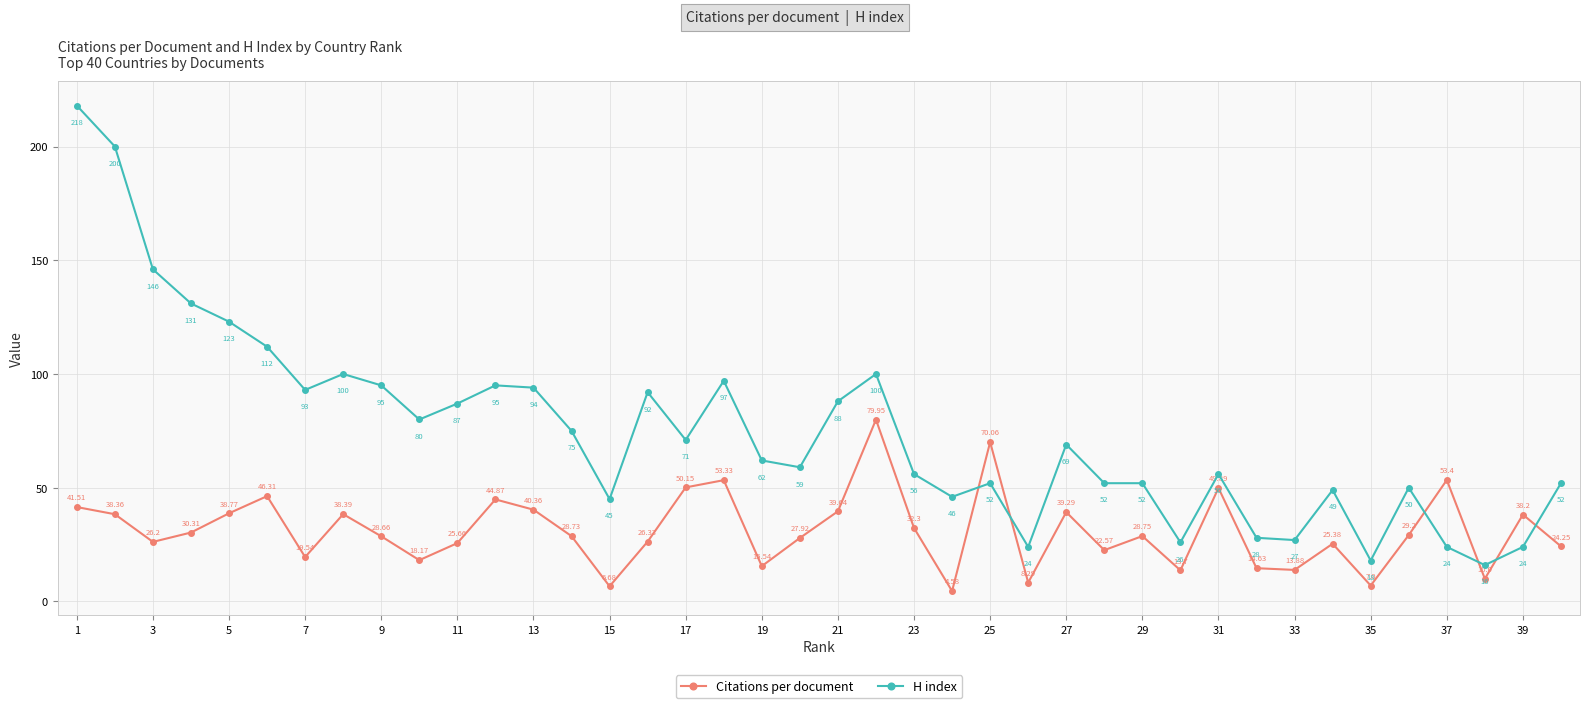

Which series has the largest range (max minus min)?

H index